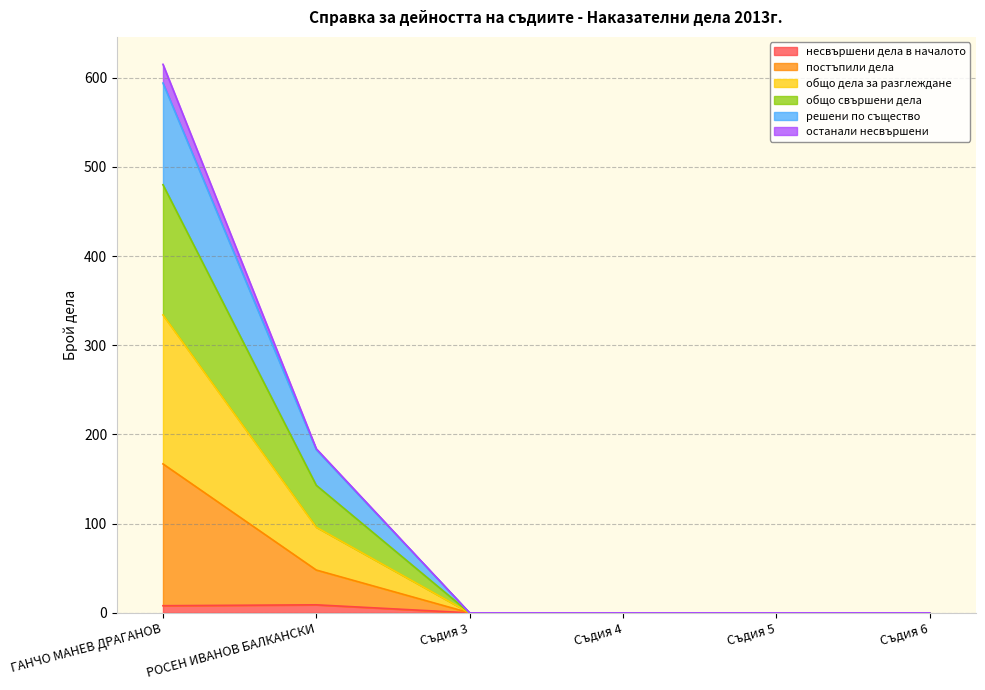

True or false: решени по същество and постъпили дела intersect in this chart.

False